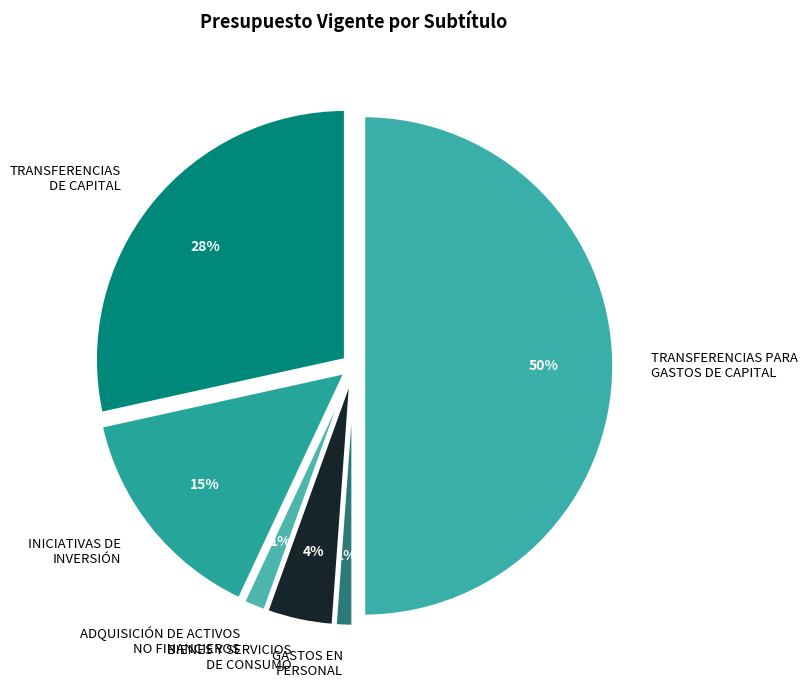

What is the largest slice in the pie chart?

TRANSFERENCIAS PARA
GASTOS DE CAPITAL